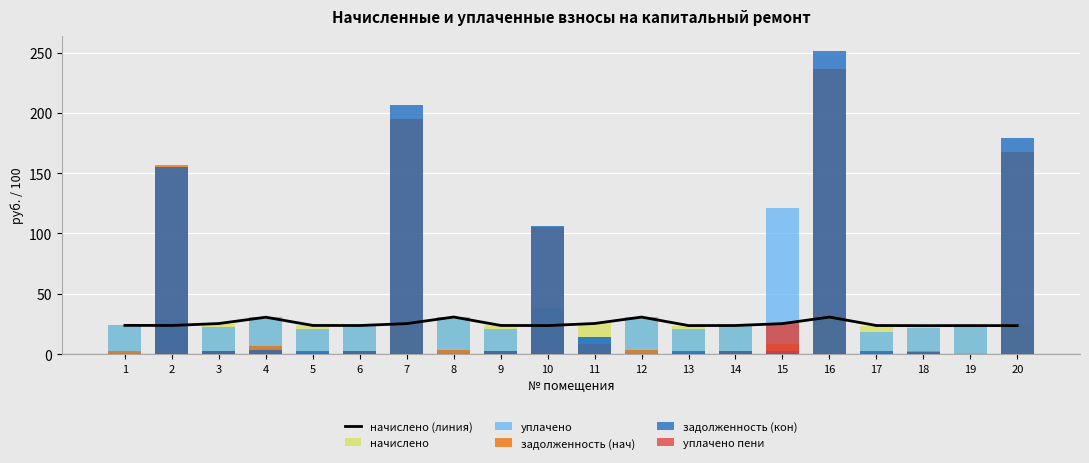

Rank the series at 18 from highest to lowest value.

начислено (линия), начислено, уплачено, задолженность (нач), задолженность (кон), уплачено пени